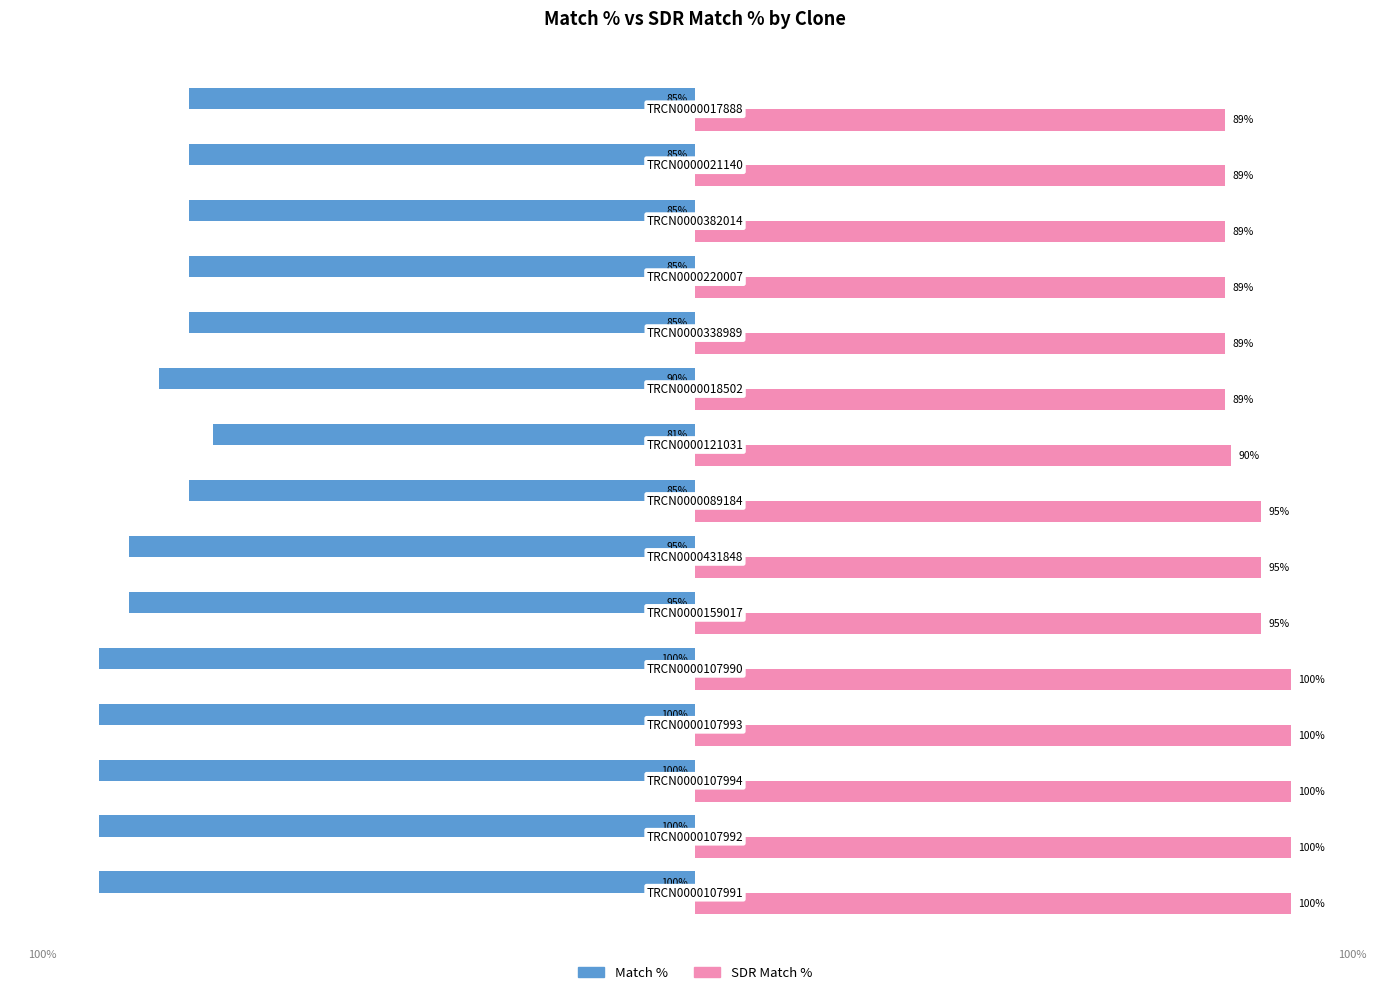

Which series has the largest total across all categories?

SDR Match %